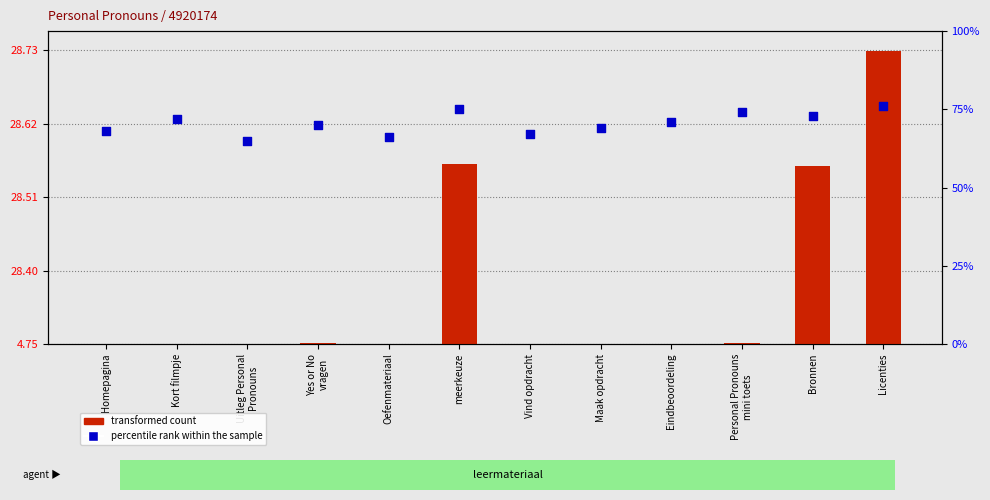

Which series contains the lowest Y value?

percentile rank within the sample